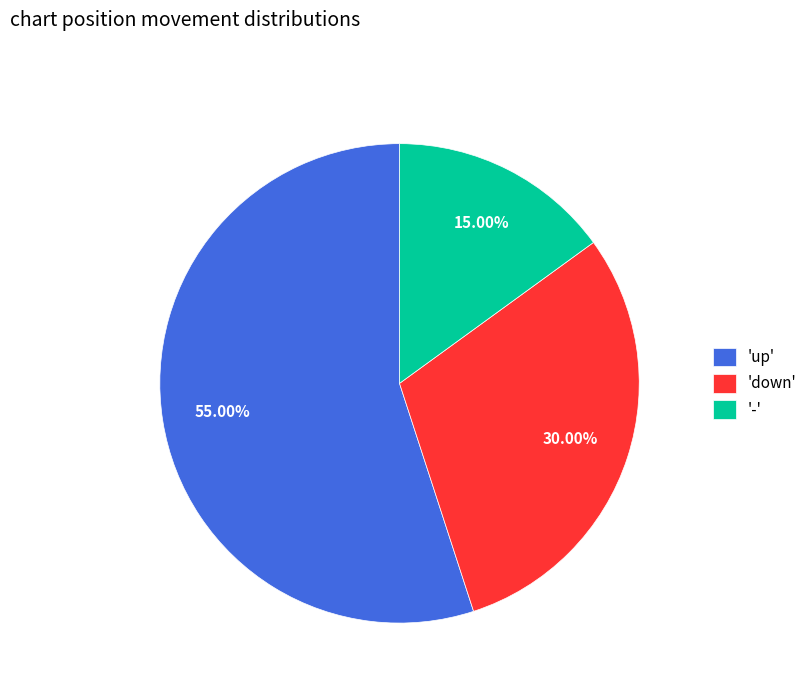

Which has a higher value, 'down' or '-'?

'down'